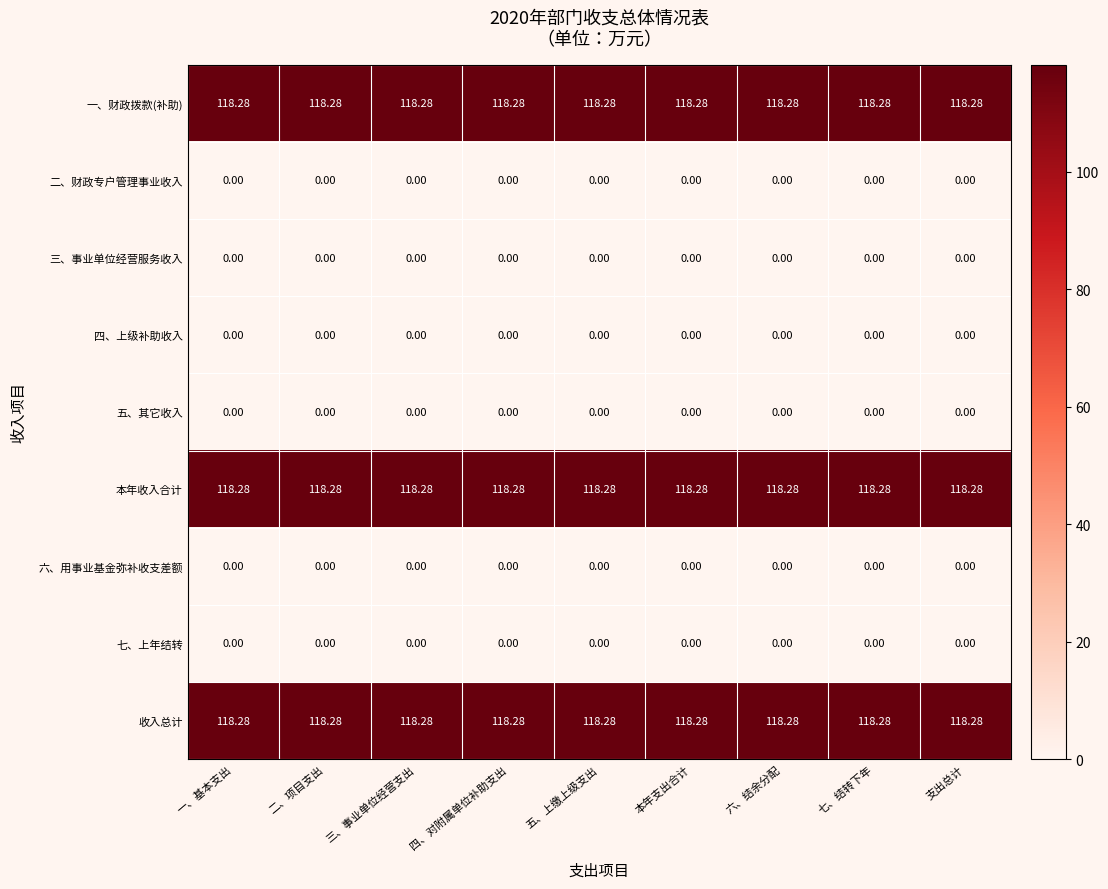

How many categories are shown in the chart?

9